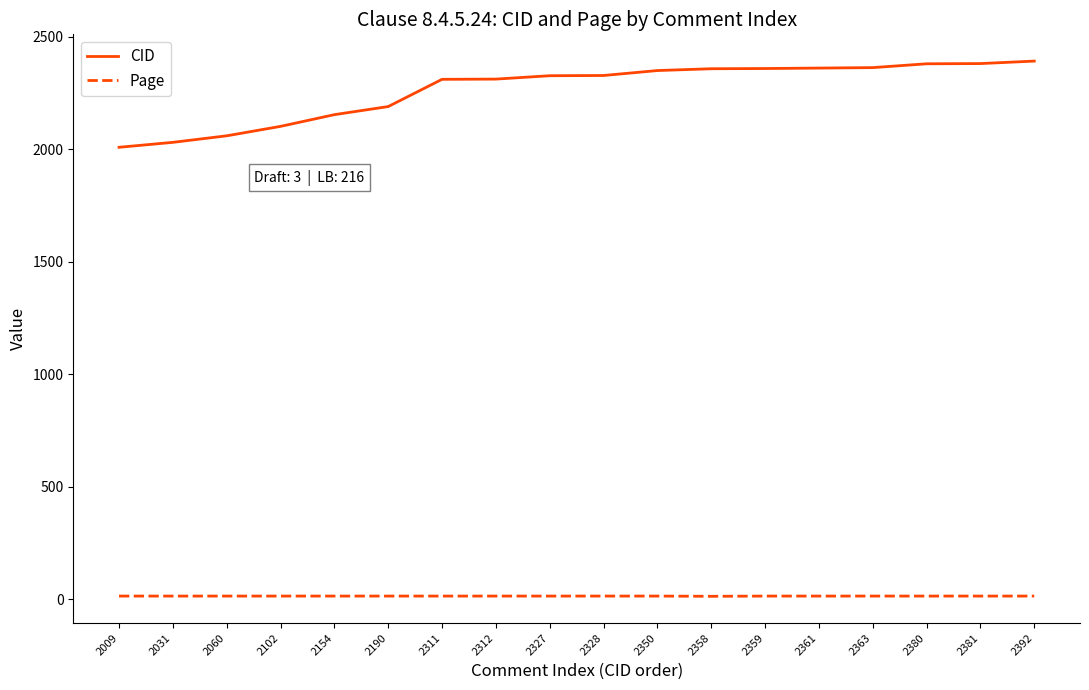

List the series in order of their overall mean, highest first.

CID, Page